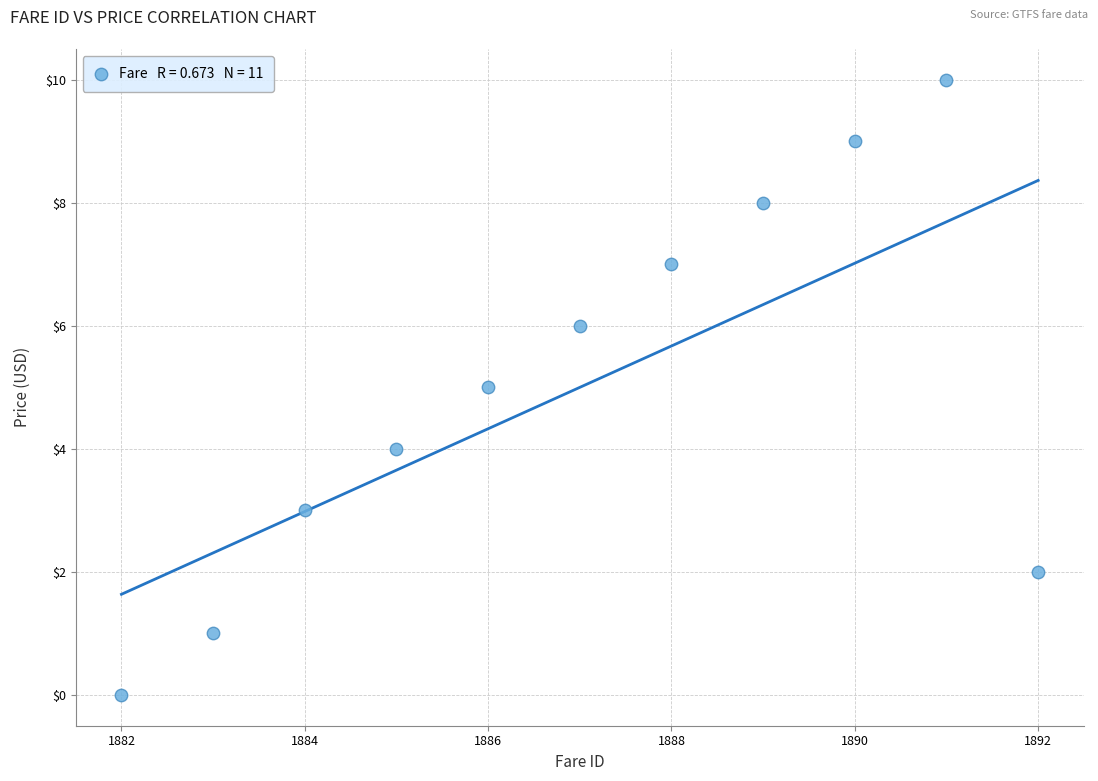

What is the range of Y values (max minus min)?

10